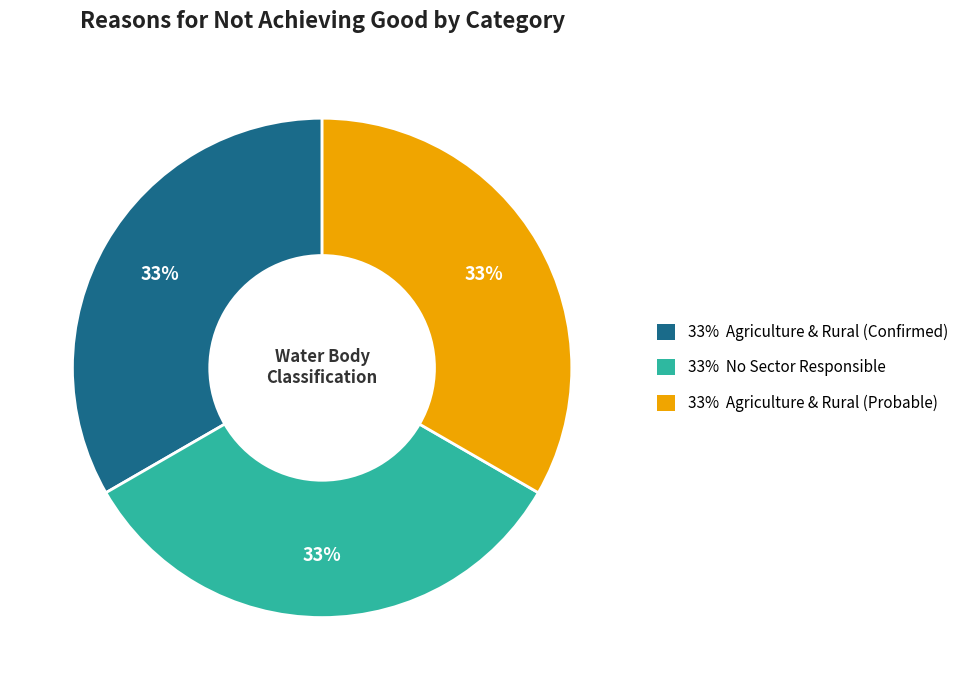

How many segments does this pie chart have?

3